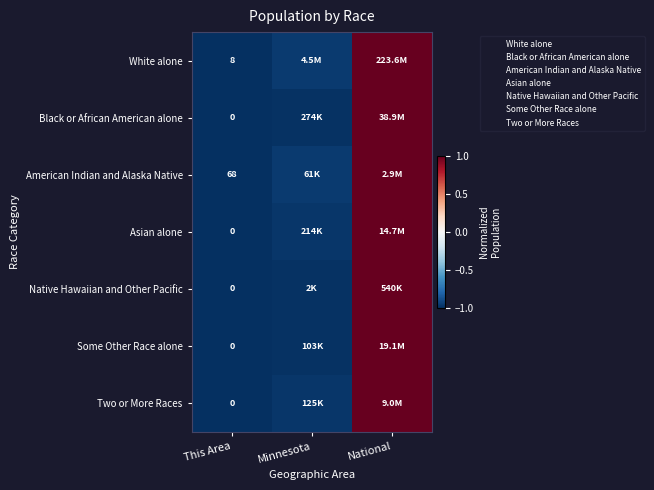

Which series has the largest range (max minus min)?

White alone